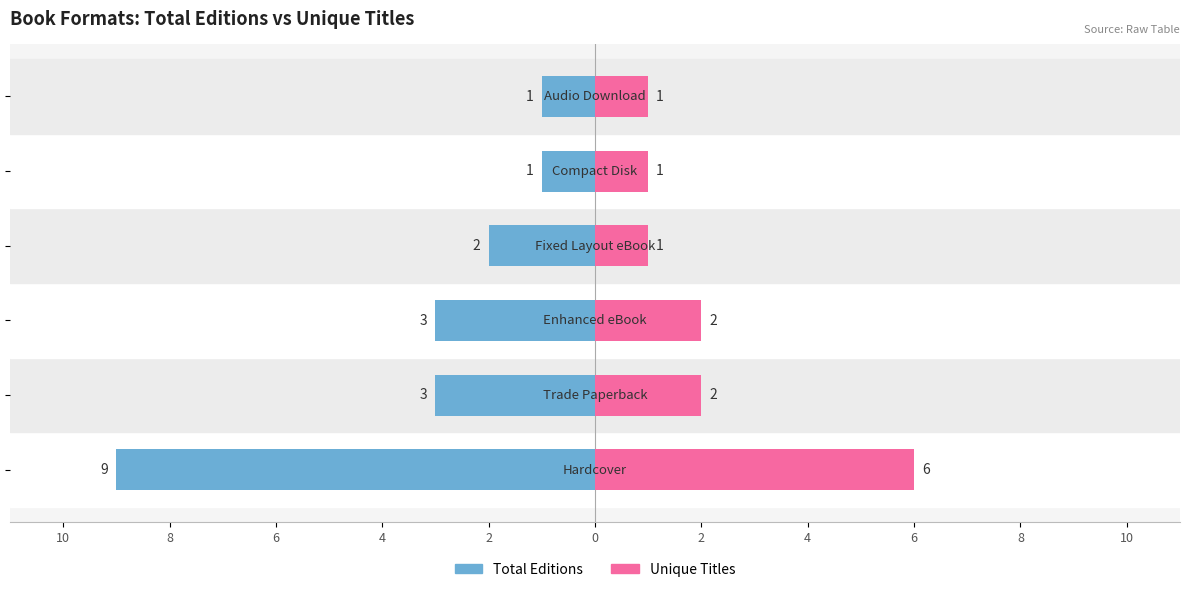

Are the bars grouped side by side (vs. stacked)?

Yes